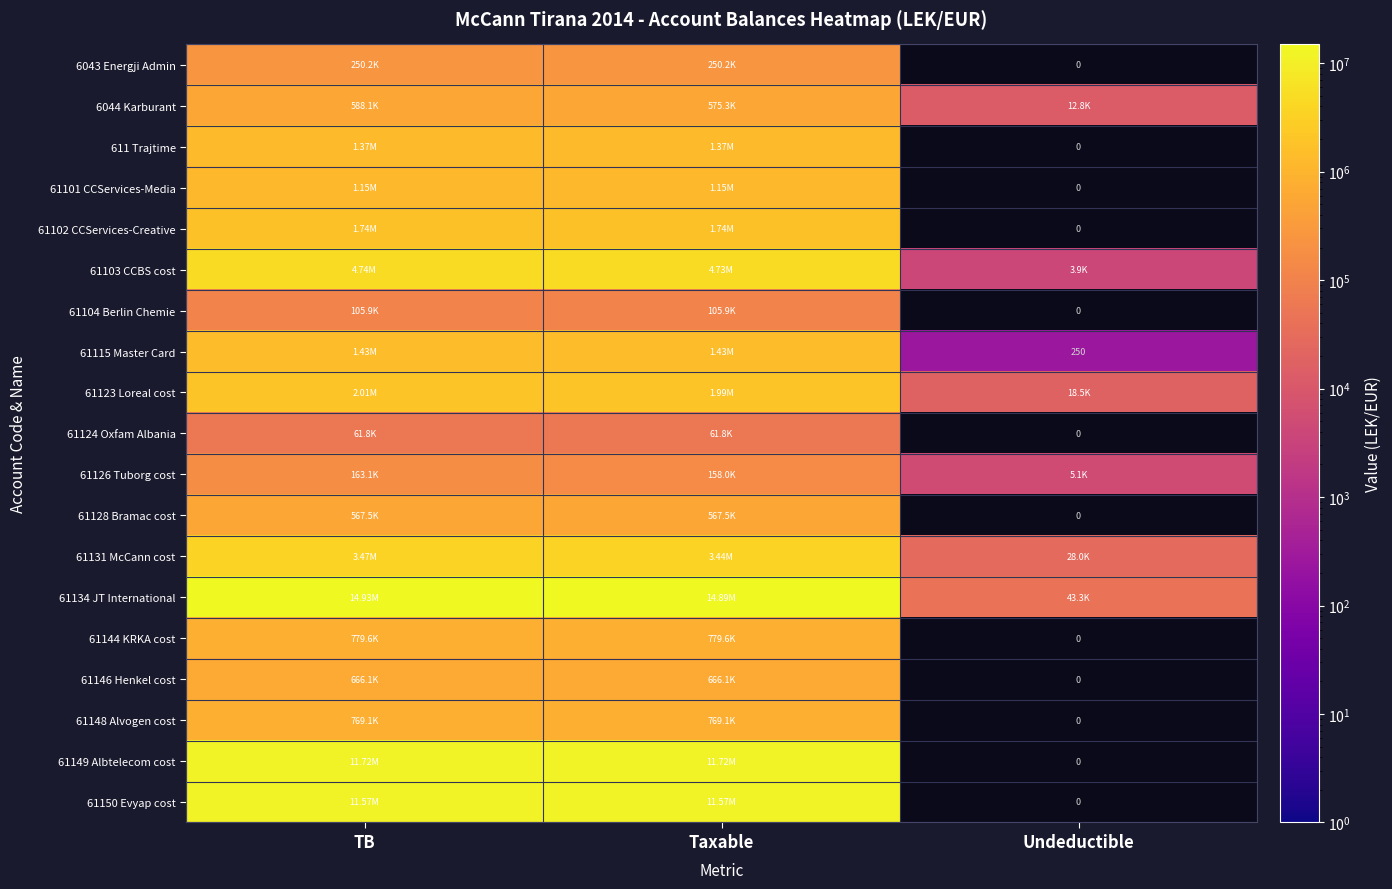

Which category has the lowest value across all series?

Undeductible